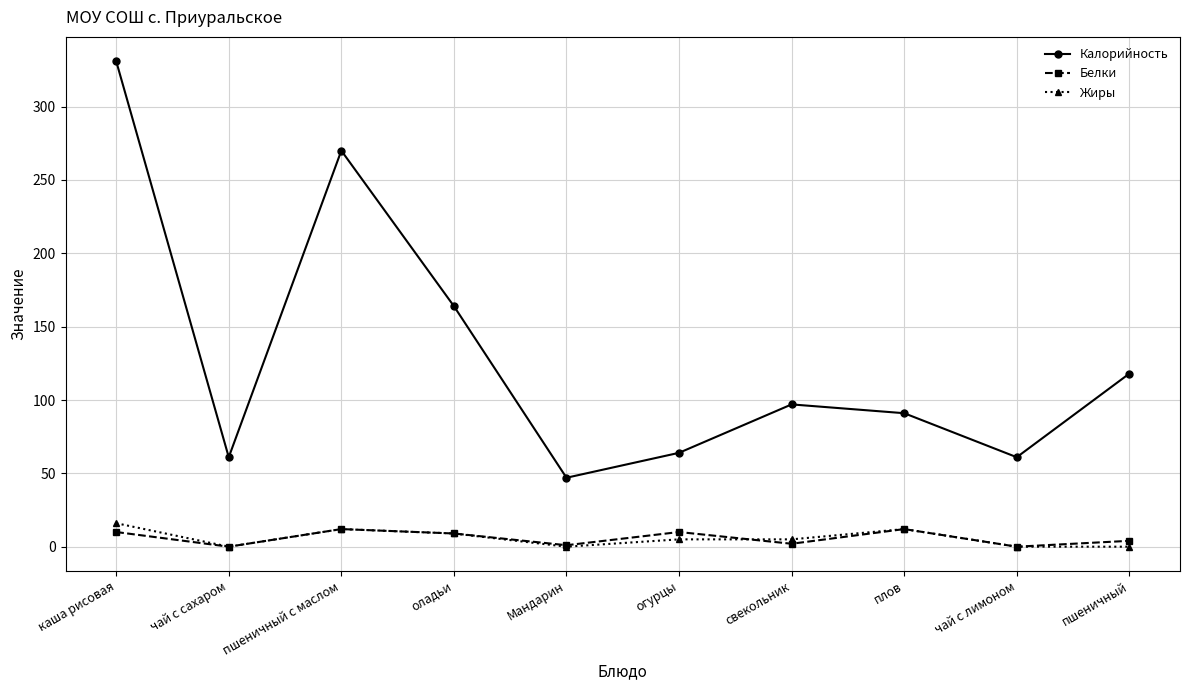

The Жиры series shows 9 at оладьи. True or false?

True